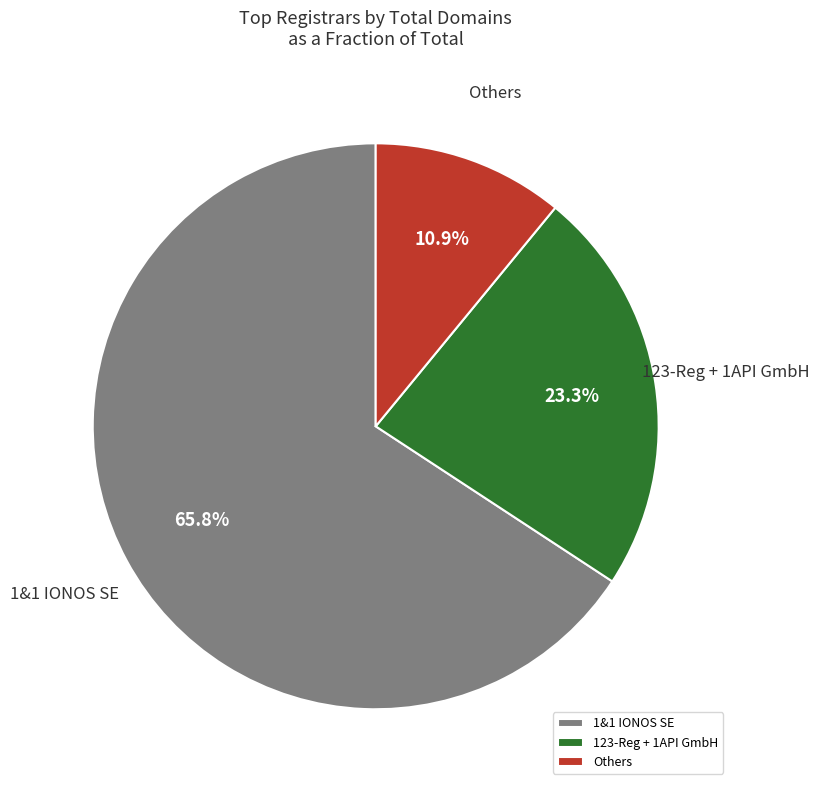

Rank the categories by value from lowest to highest.

Others, 123-Reg + 1API GmbH, 1&1 IONOS SE